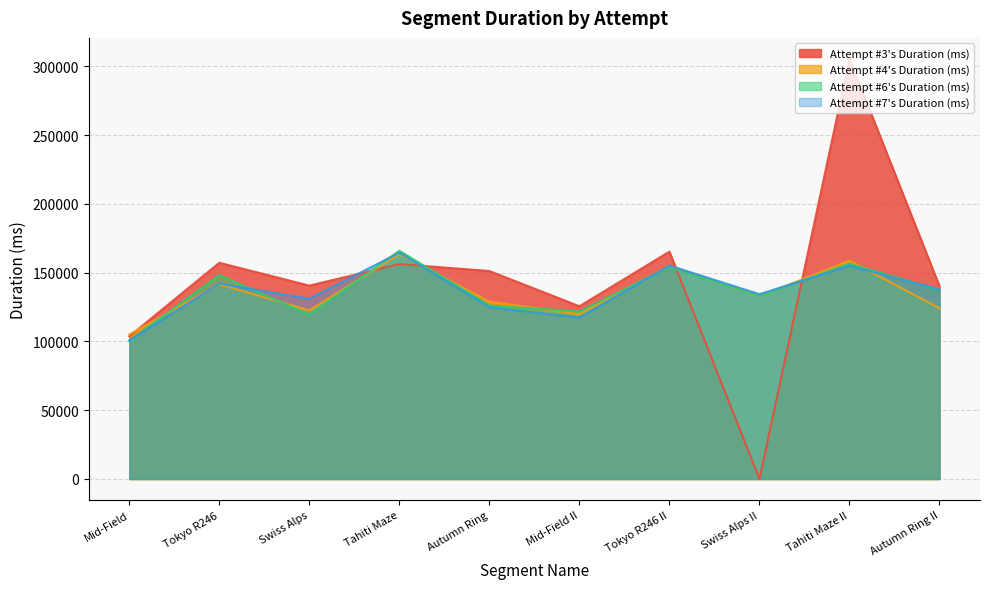

What is the maximum value shown in the chart?

305394